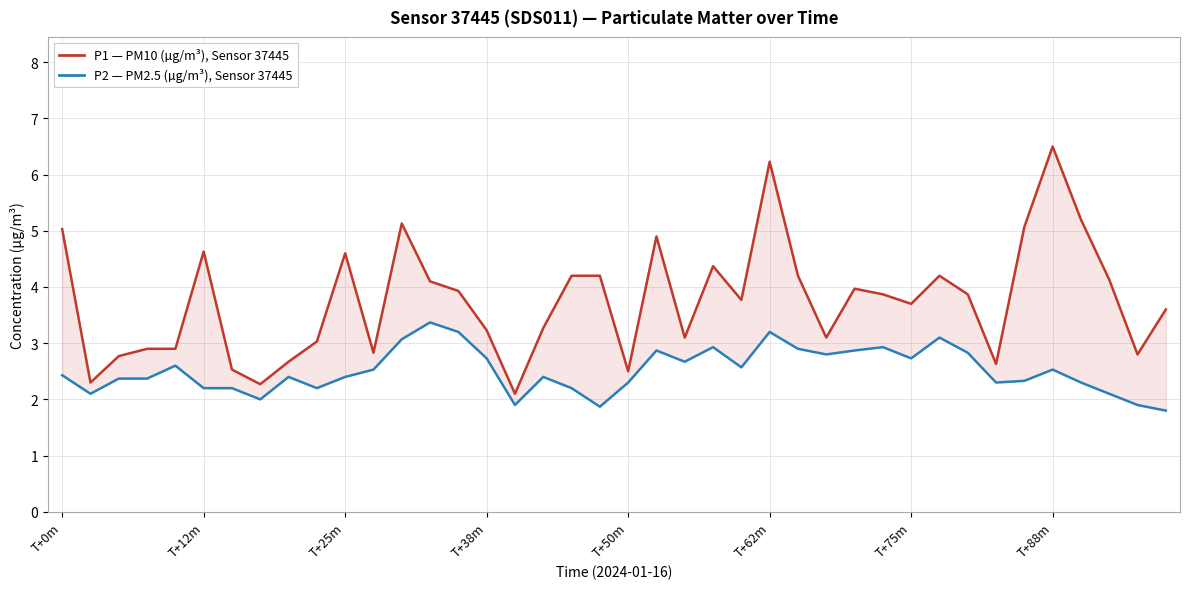

What is the minimum value for P1 (PM10)?

2.1